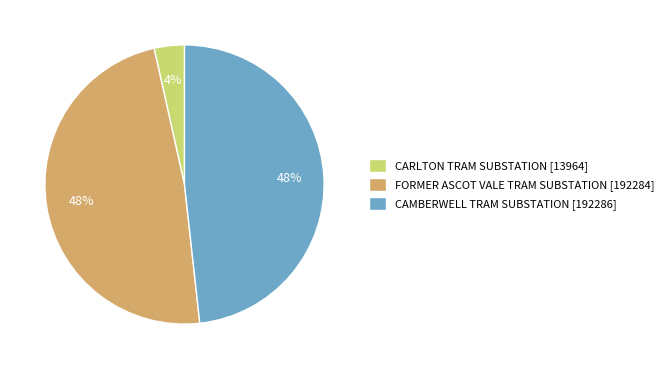

What percentage is the FORMER ASCOT VALE TRAM SUBSTATION slice, to the nearest percent?

48%